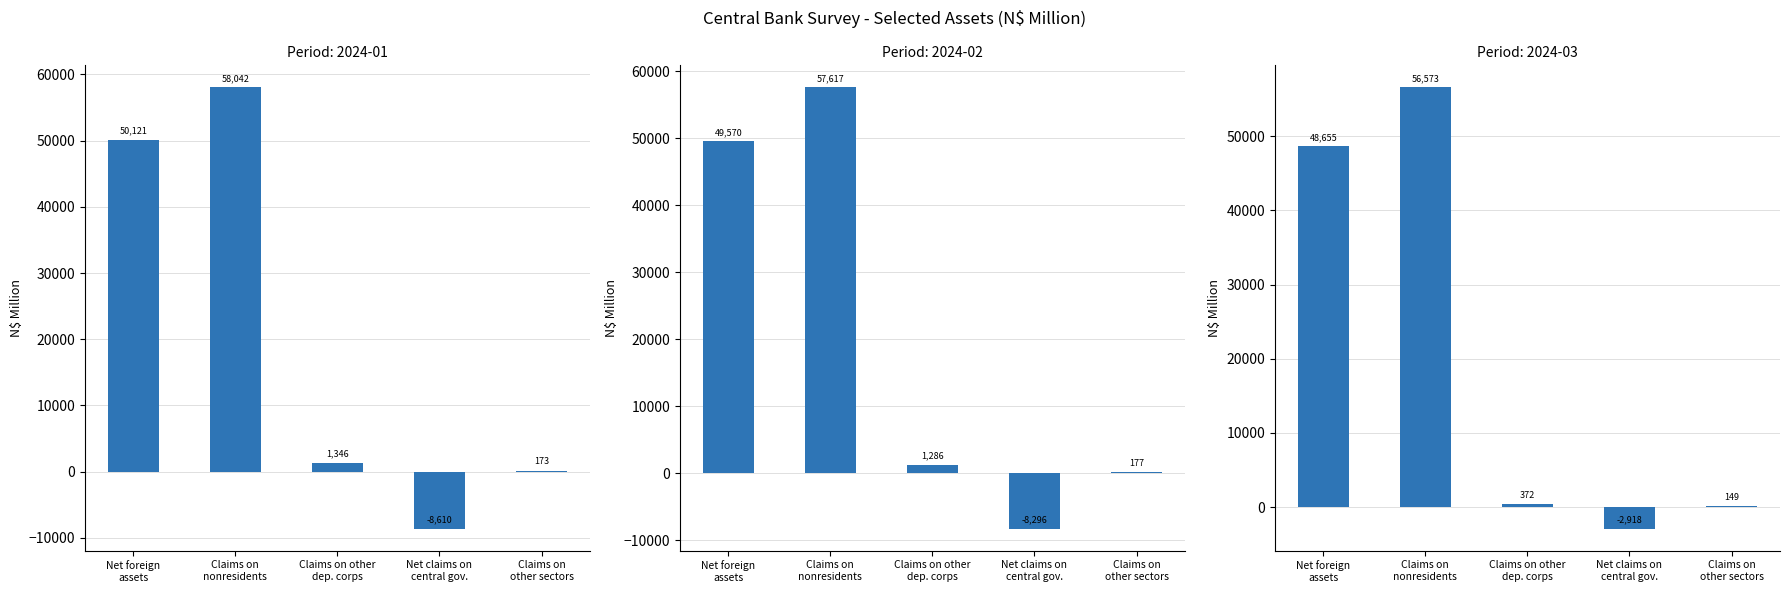

What is the difference between the highest and lowest values at Net foreign assets?

1465.9